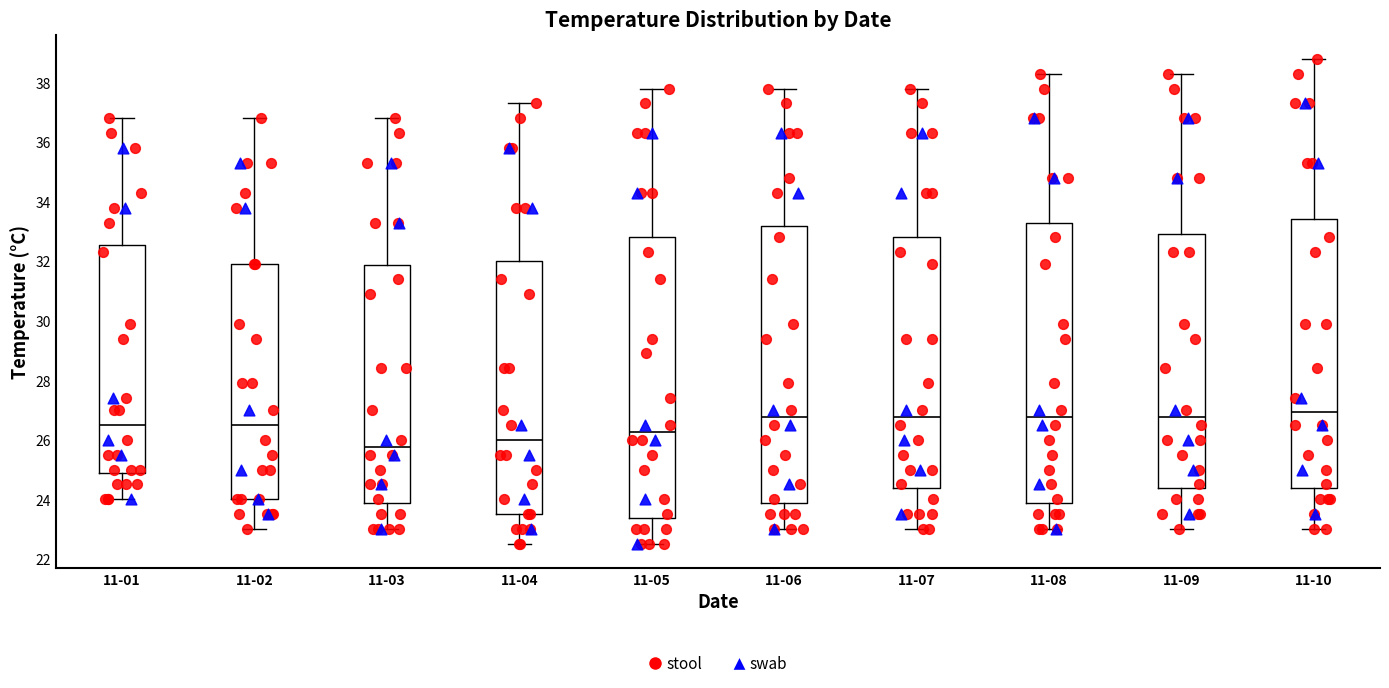

Where does the median line of the box for 11-04 sit on the y-axis? The values are not printed on the chart, so give them approximately, as read against the axis.

26.0